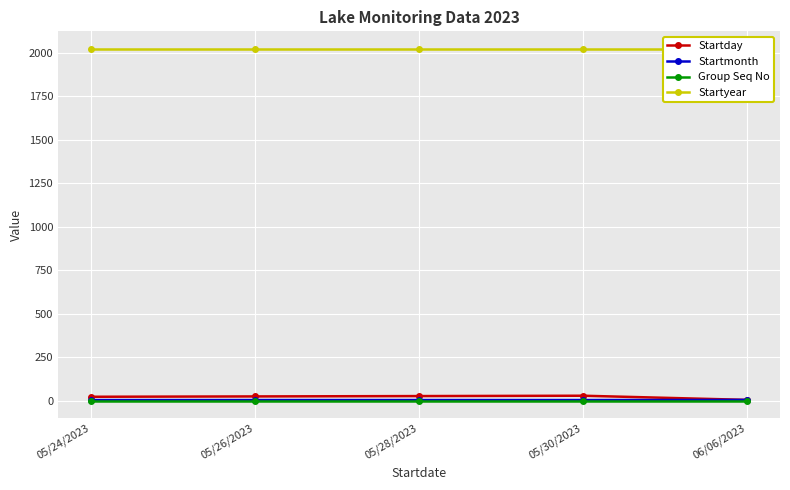

What is the label of the 4th point from the left?

05/30/2023